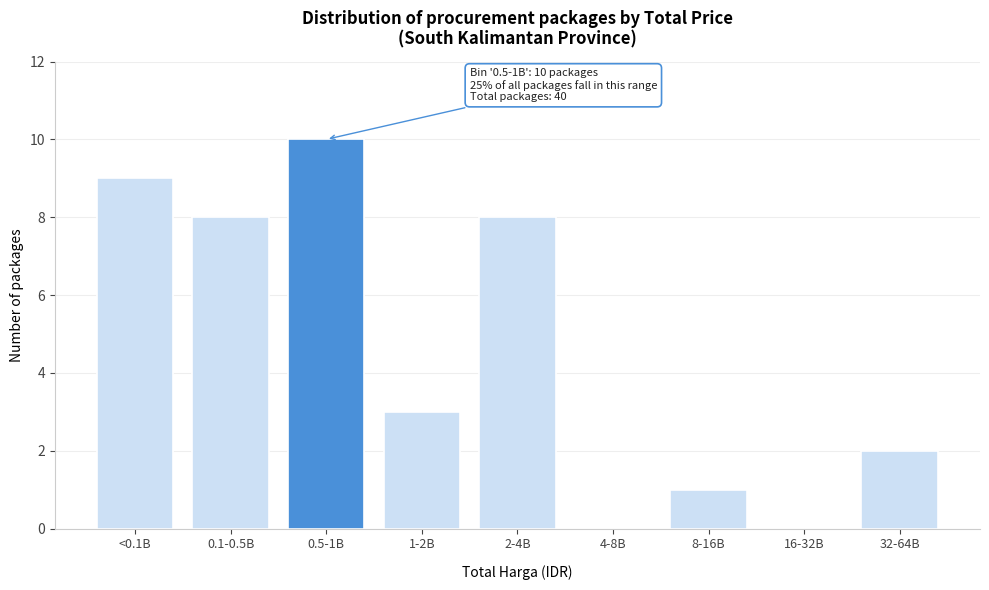

Reading right to left, list all the values displayed in this chart.

32-64B=2	16-32B=0	8-16B=1	4-8B=0	2-4B=8	1-2B=3	0.5-1B=10	0.1-0.5B=8	<0.1B=9